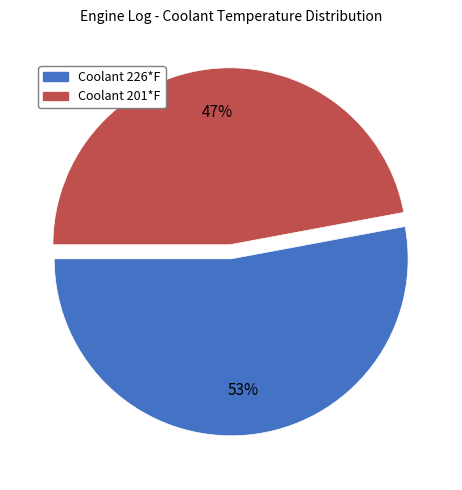

The Coolant 201*F slice represents 47% of the pie. True or false?

True